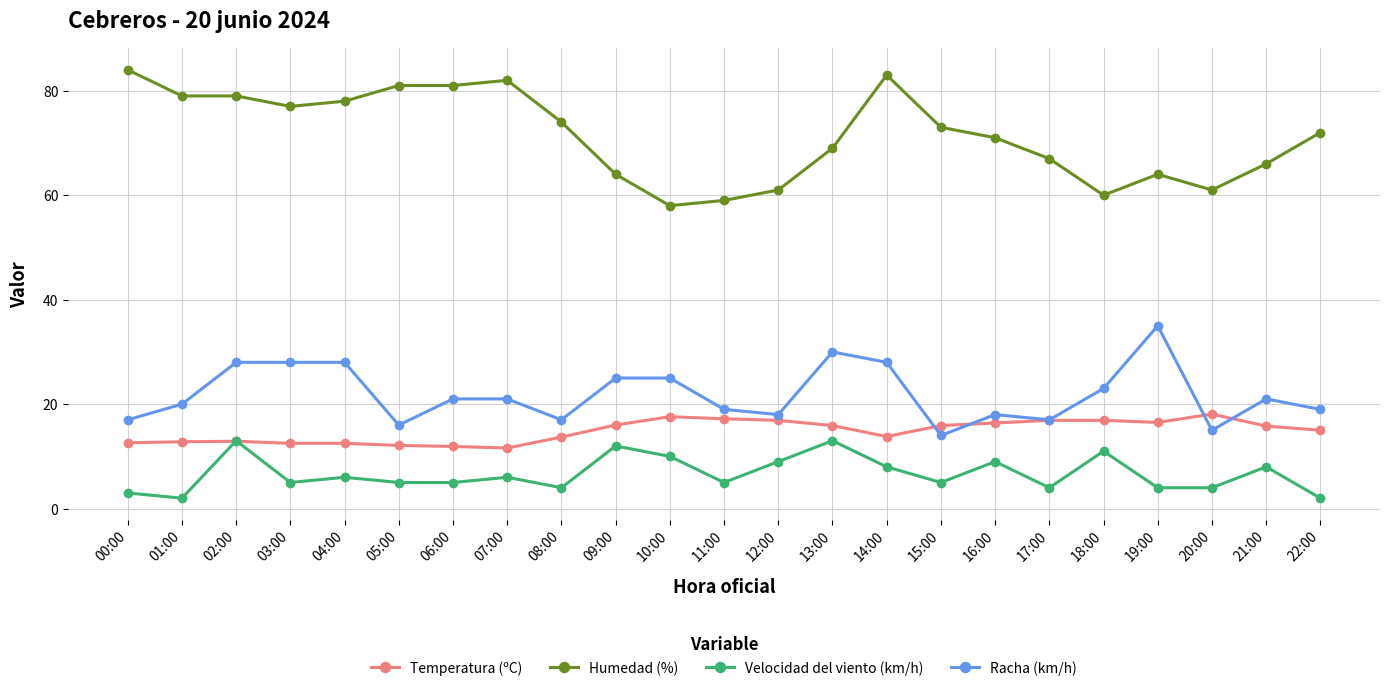

How many data points does each series have?

23